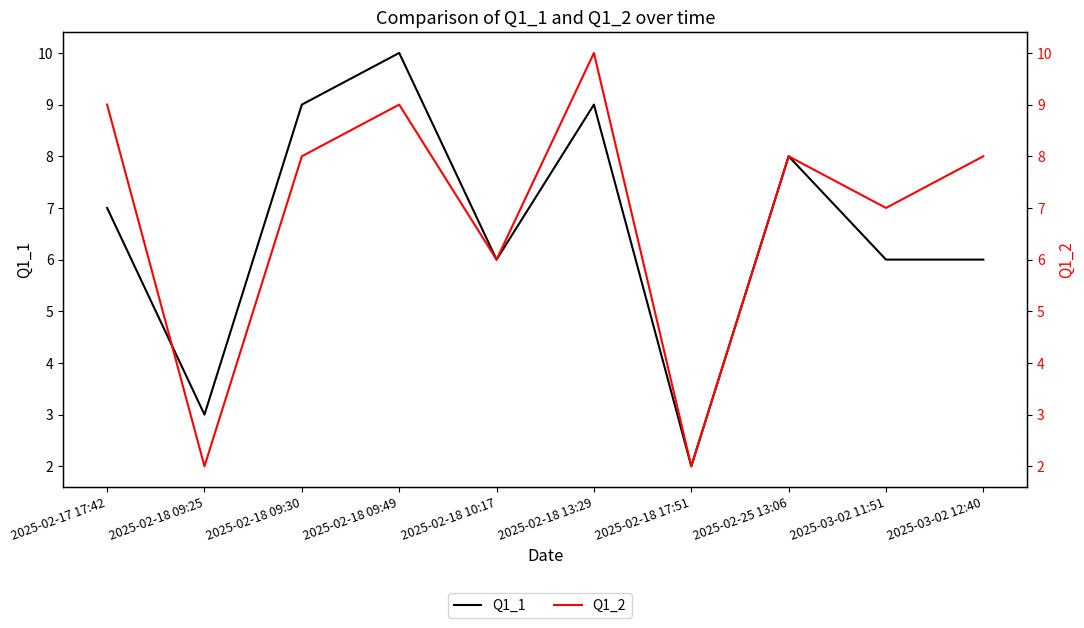

Where is the first local maximum for Q1_2?

2025-02-18 09:49